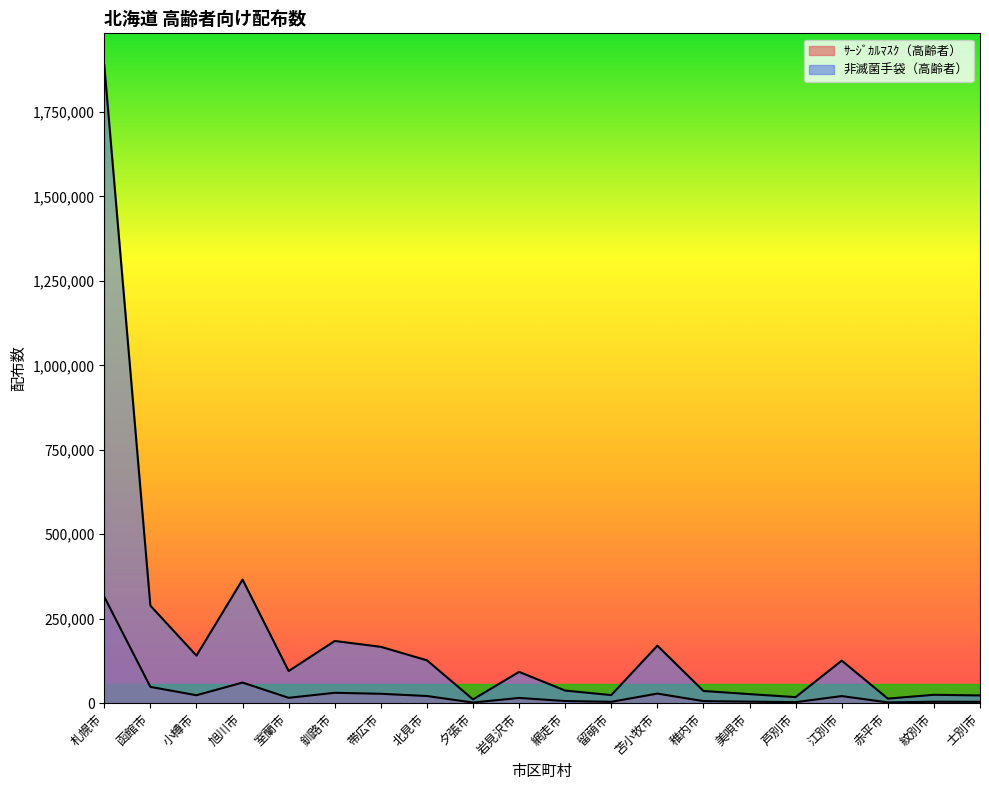

List the series in order of their peak value, highest first.

非滅菌手袋（高齢者）, ｻｰｼﾞｶﾙﾏｽｸ（高齢者）